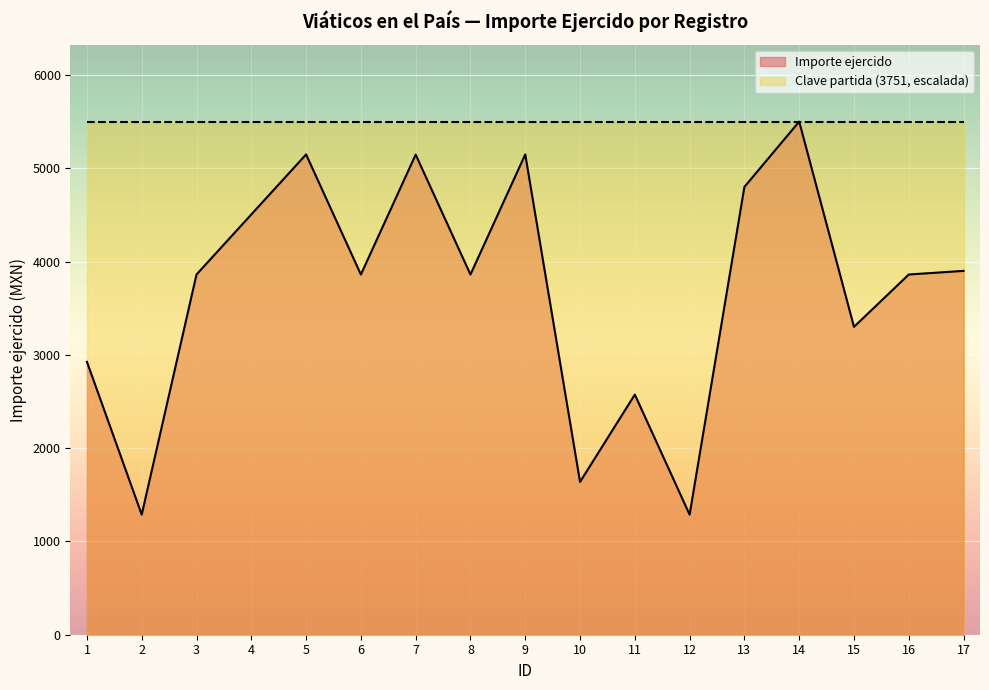

List the labels in order of value, largest first.

14, 5, 9, 7, 13, 4, 17, 3, 6, 8, 16, 15, 1, 11, 10, 2, 12